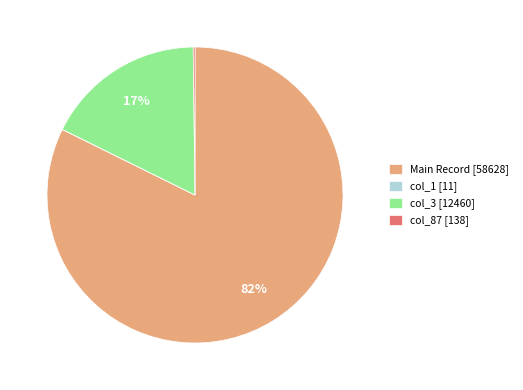

Is the sum of Main Record [58628] and col_3 [12460] greater than half?

Yes